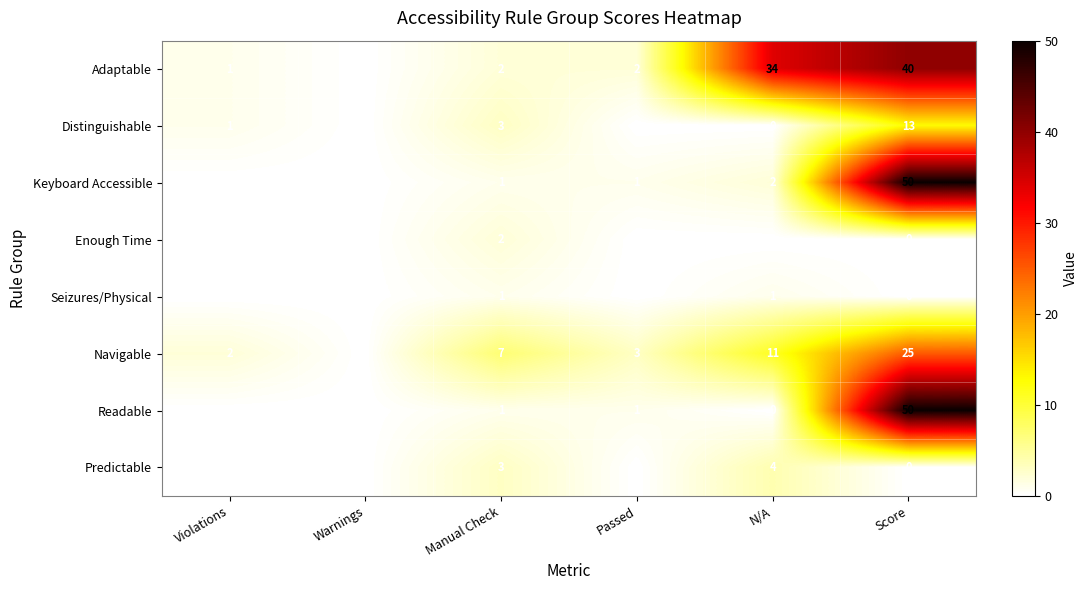

What is the difference between the maximum and minimum values in the Adaptable series?

40